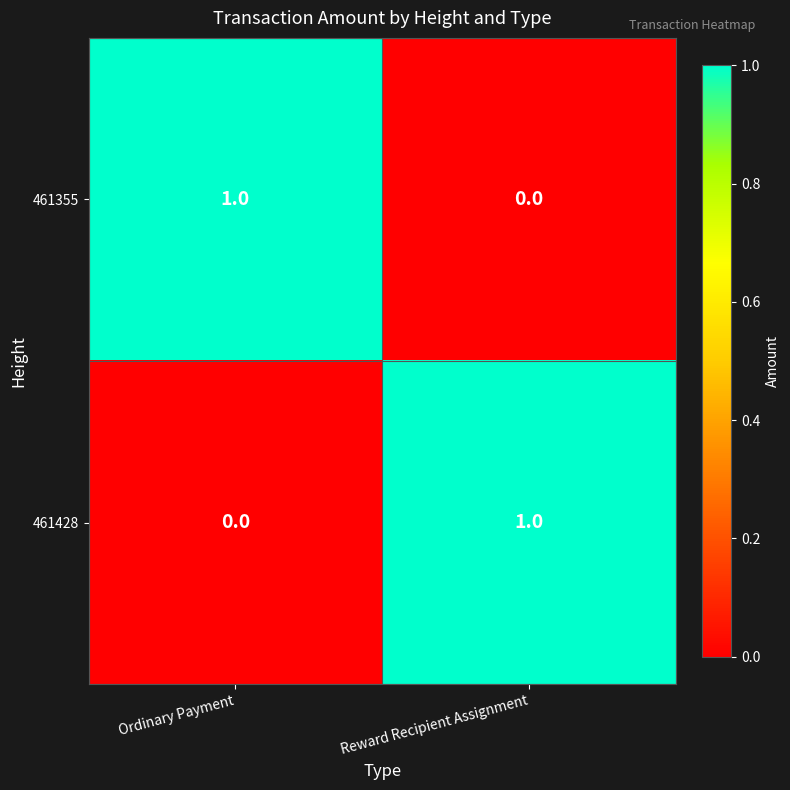

Is the value of 461355 at Ordinary Payment greater than the value of 461428 at Ordinary Payment?

Yes